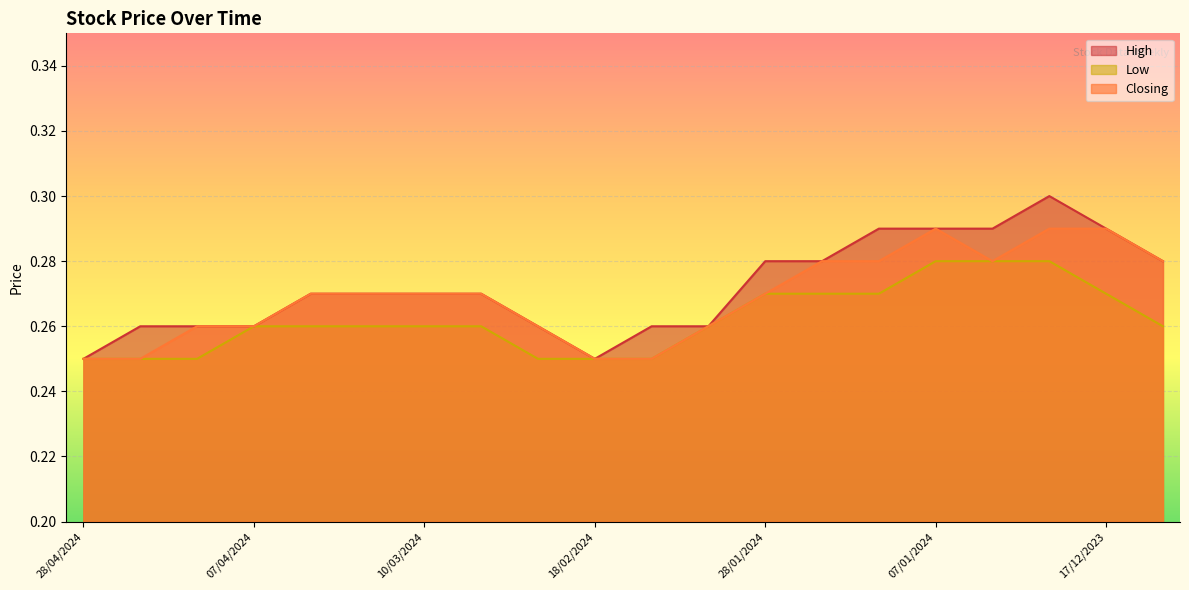

What is the smallest value displayed?

0.2